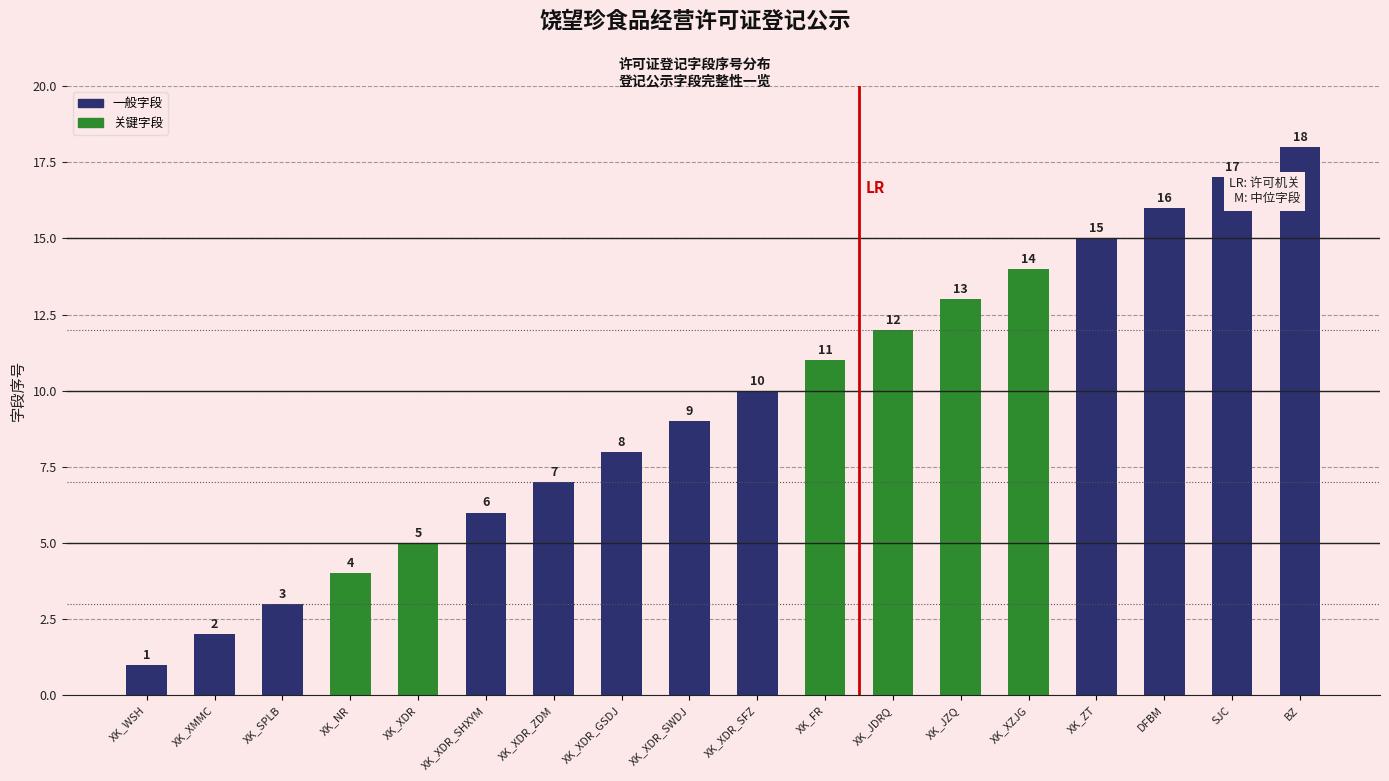

What is the change in value from XK_XZJG to DFBM?

+2